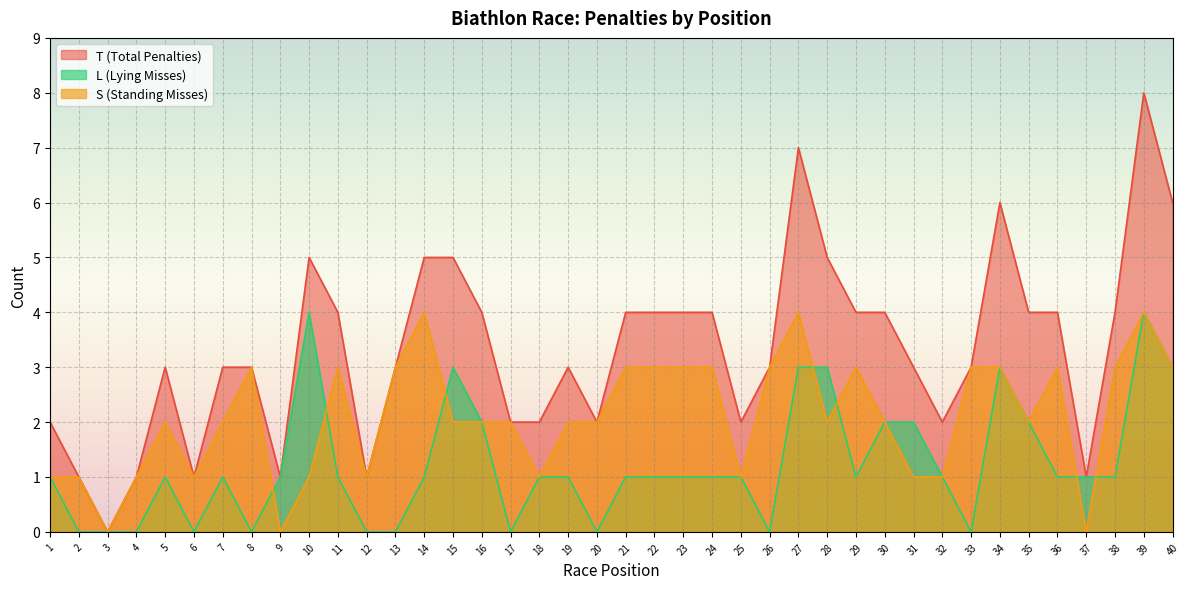

What is the value of the T (Total Penalties) point at the 9th from the left?

1